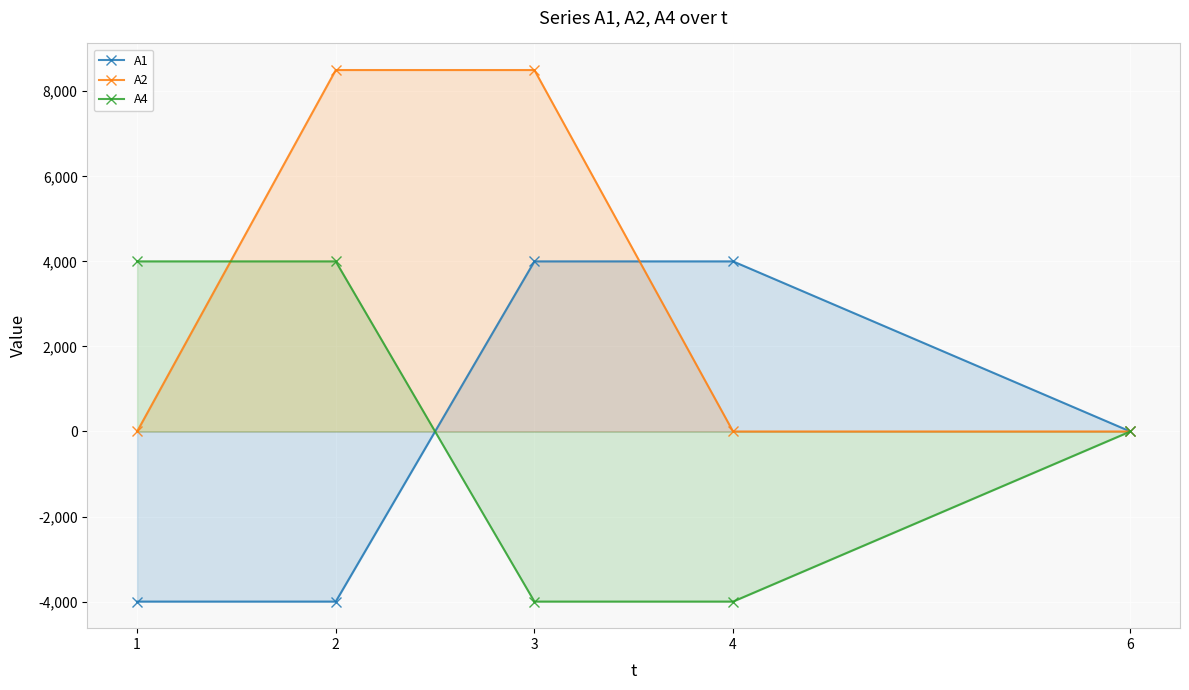

Which label corresponds to the largest value in the chart?

2